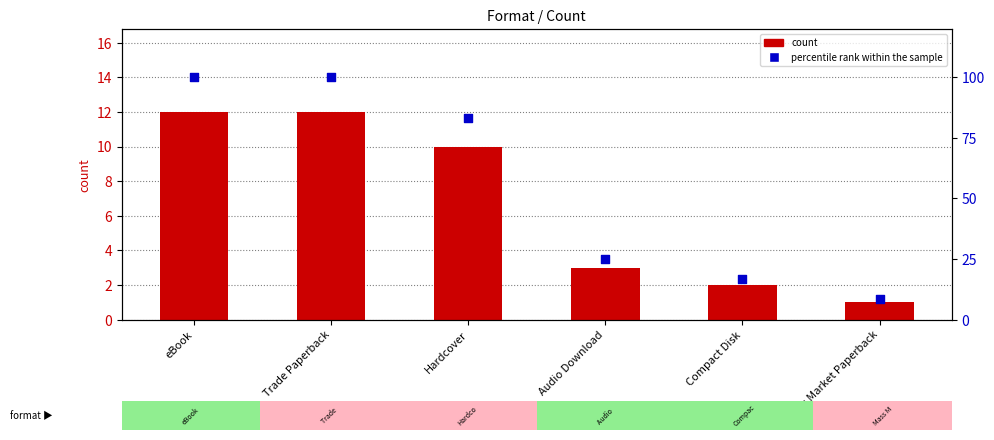

What is the total value across all series at Trade Paperback?

112.0